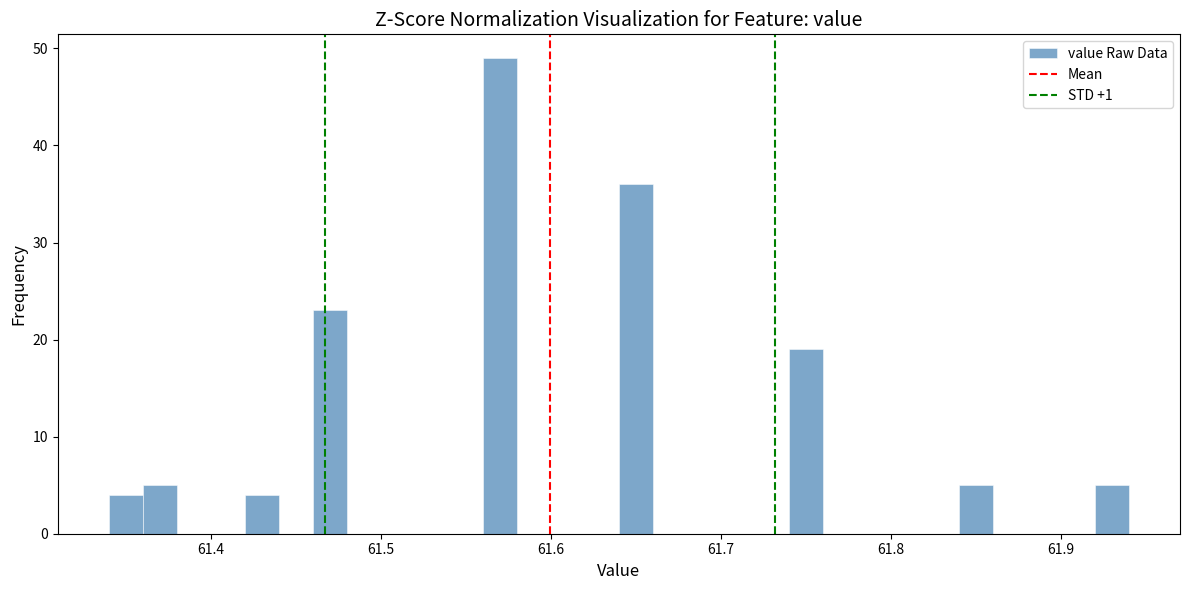

Read against the x-axis, roughly where is the centre of the tallest bar?

61.57